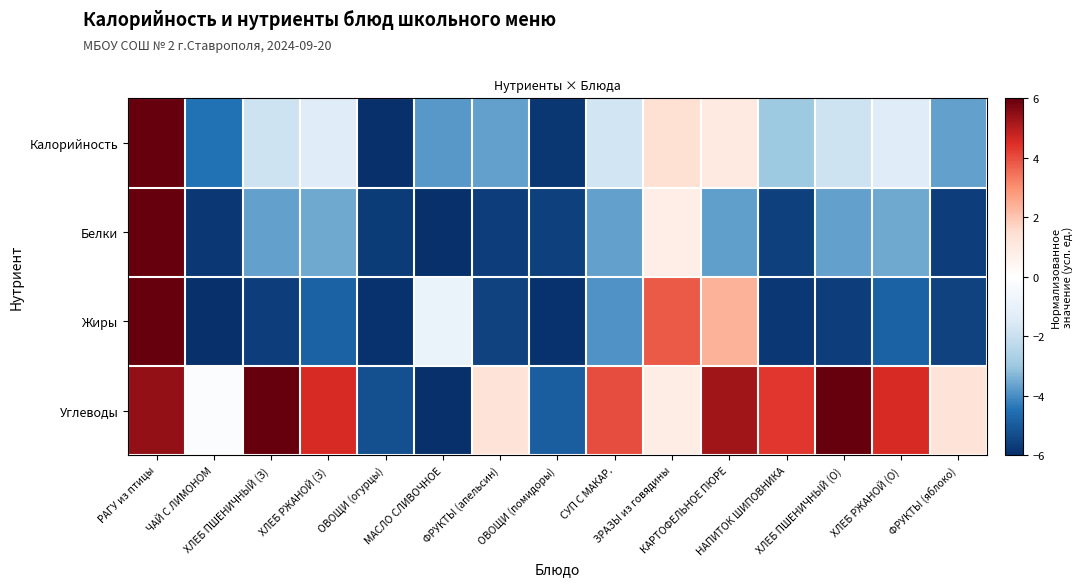

Which series has the widest spread of values?

row_0